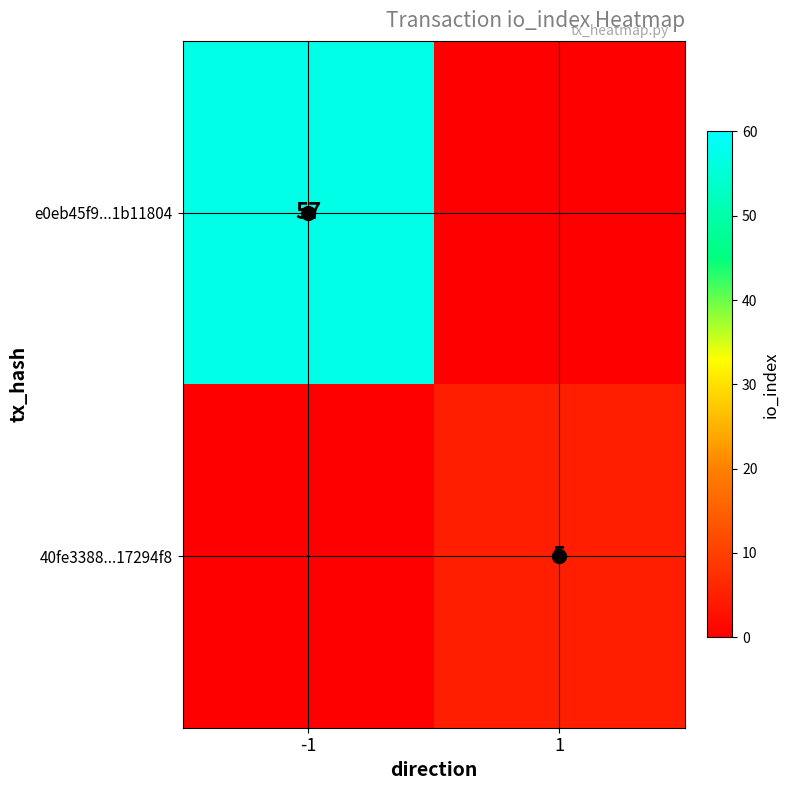

Is it true that 40fe3388...17294f8 equals 5 at 1?

True